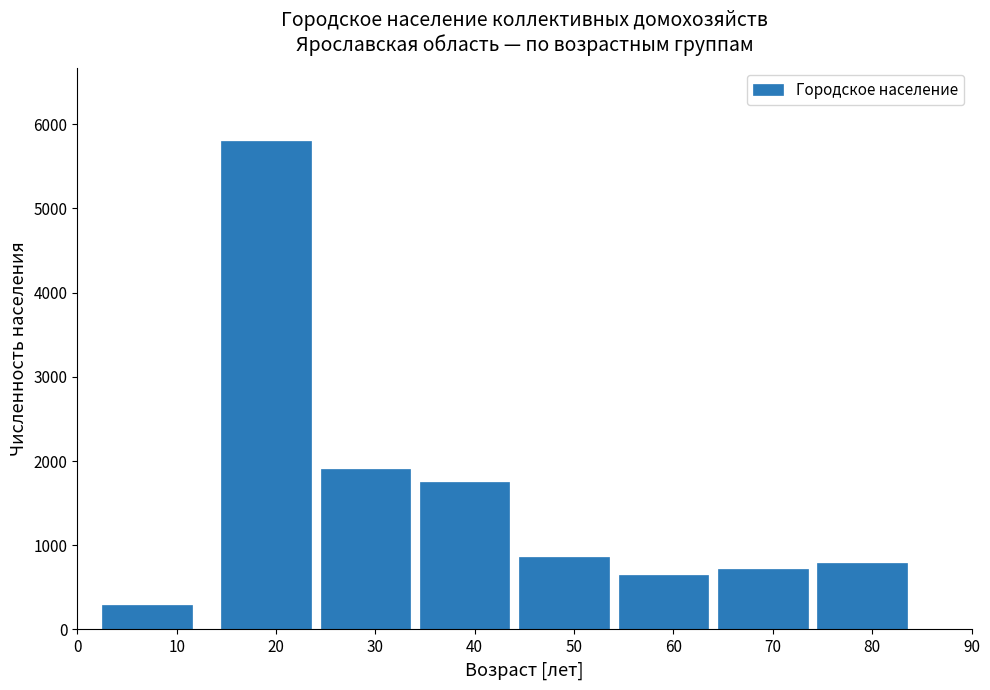

Reading left to right, transcribe all the data shown in this chart.

10=288	20=5799	30=1907	40=1750	50=866	60=652	70=716	80=787